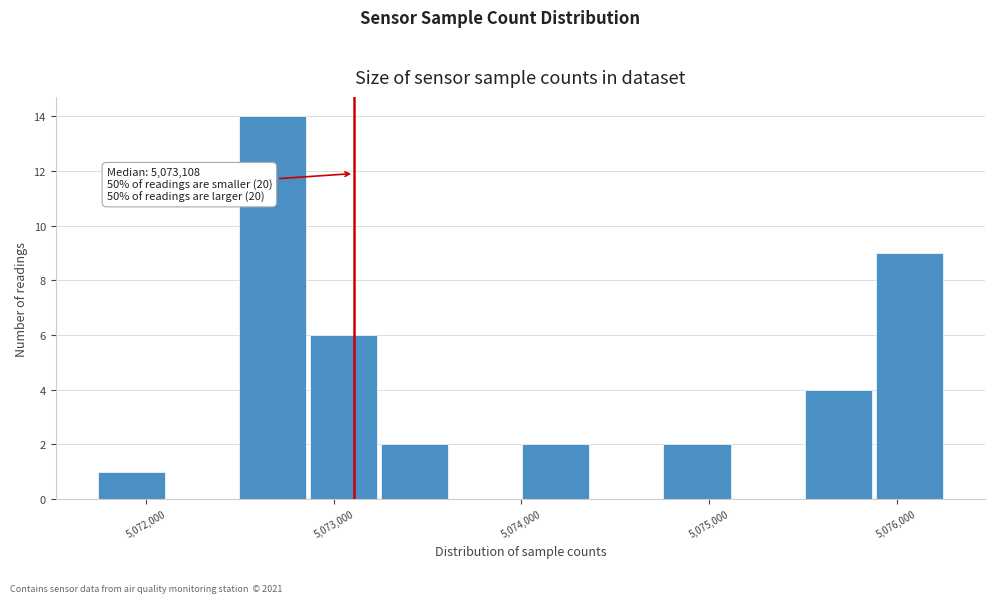

Around what value on the x-axis is the tallest bar? Give the approximate position of its centre, as read against the axis.

5072700